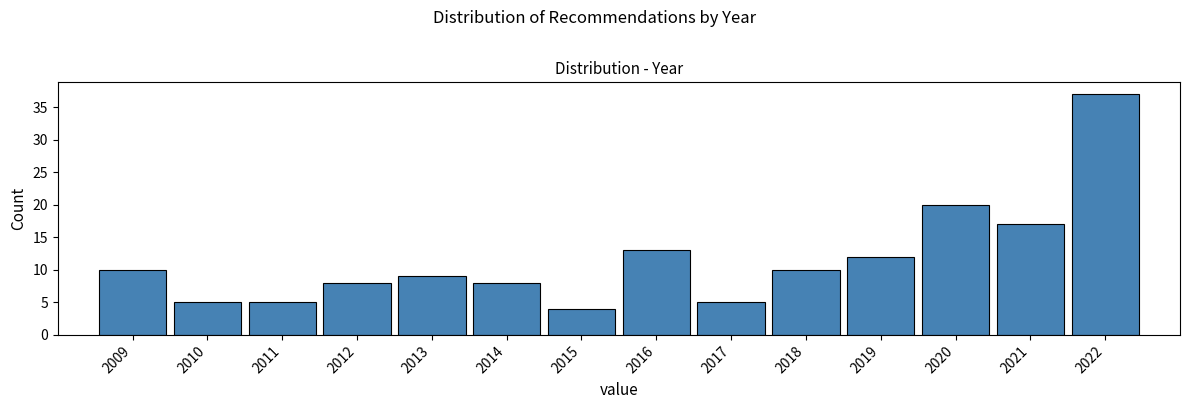

What is the height of the bar covering 2018.5 to 2019.5 on the x-axis? The values are not printed on the chart, so give them approximately, as read against the axis.

12